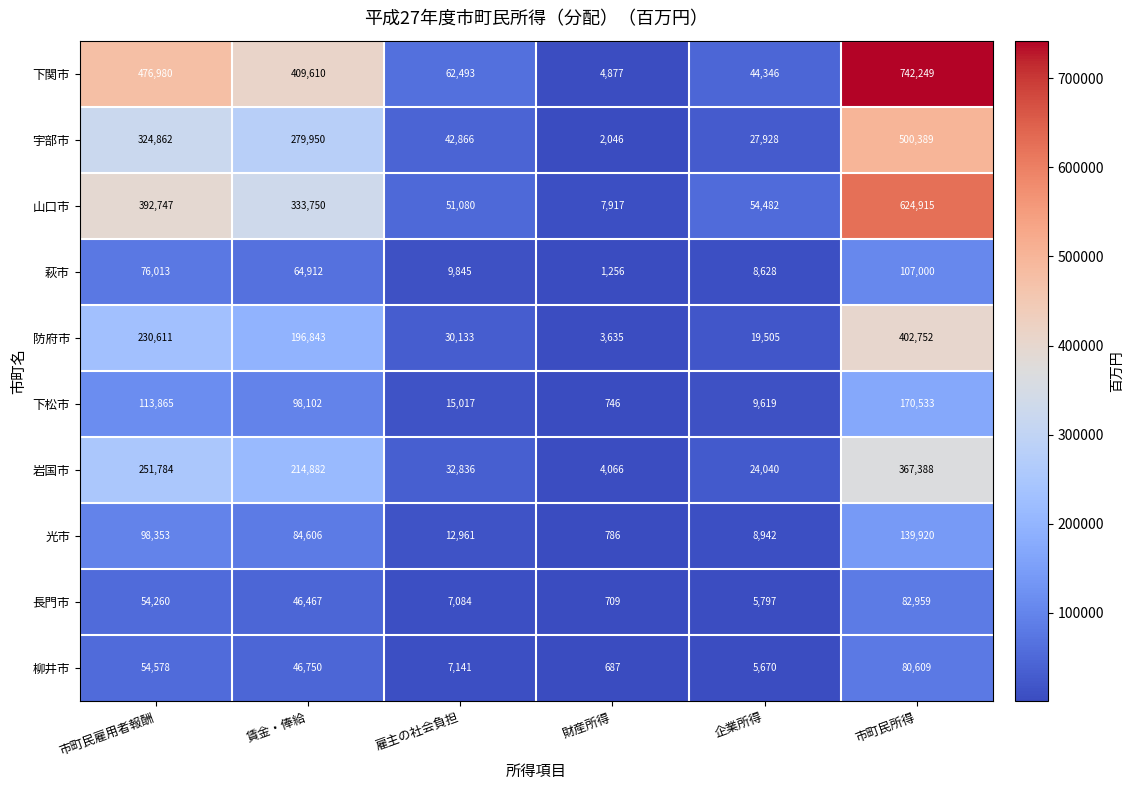

What is the difference between the 光市 values at 雇主の社会負担 and 市町民雇用者報酬?

85392